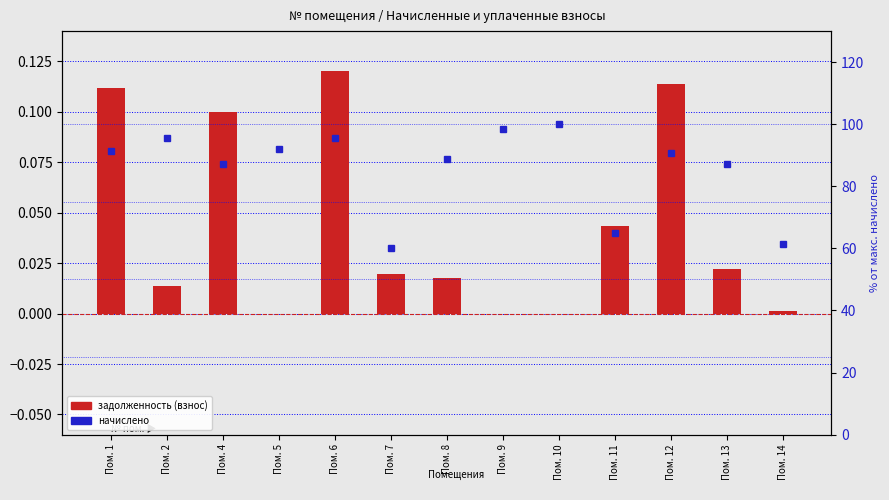

Where is задолженность (взнос) nearest to the value 0?

Пом. 5